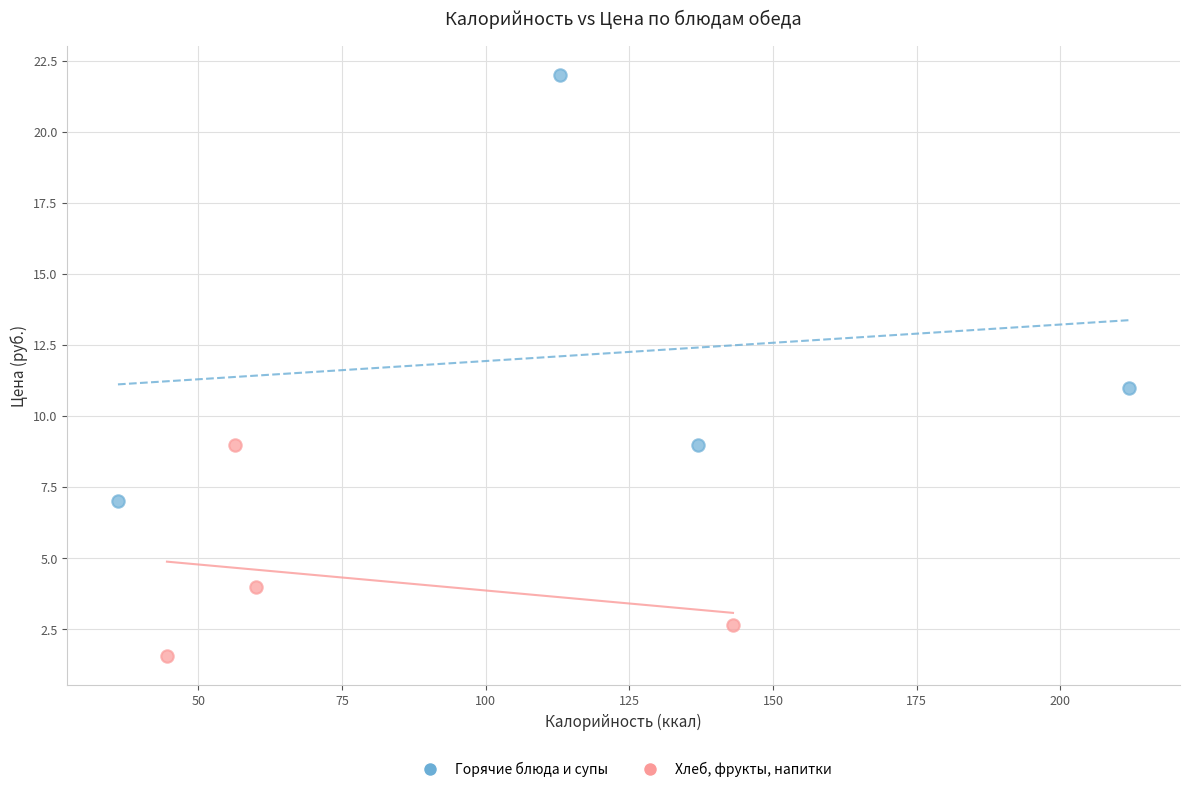

Which series contains the lowest Y value?

Хлеб, фрукты, напитки